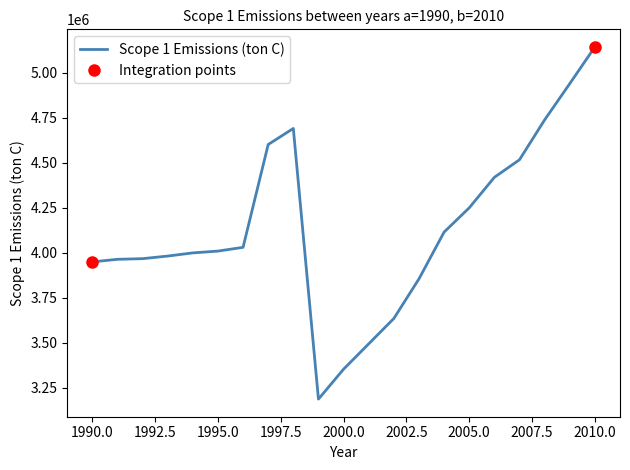

What is the difference between the values at 2003 and 2004?

260282.5